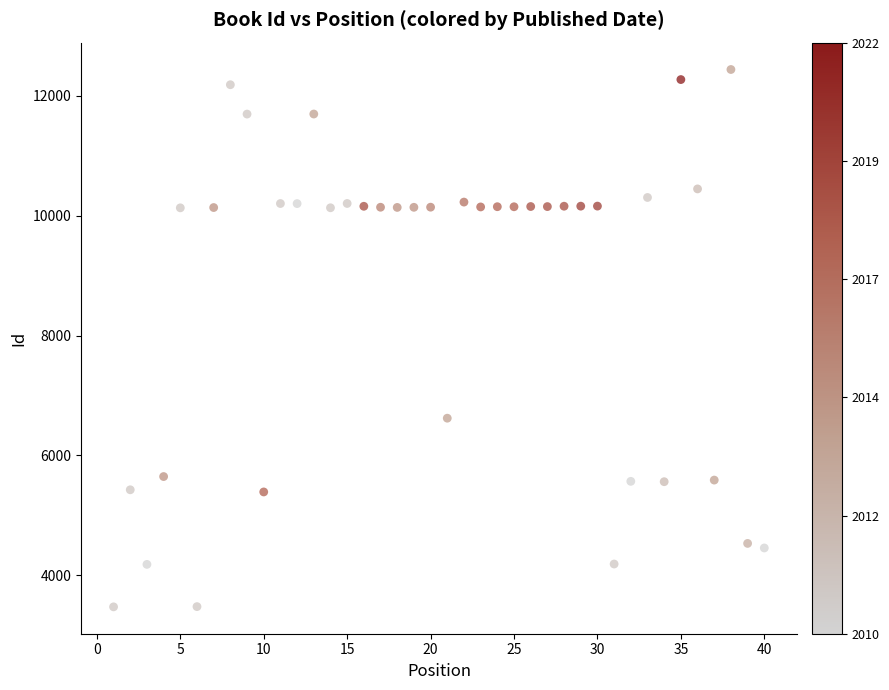

What Y value in the scatter plot is closest to 7955?

6620